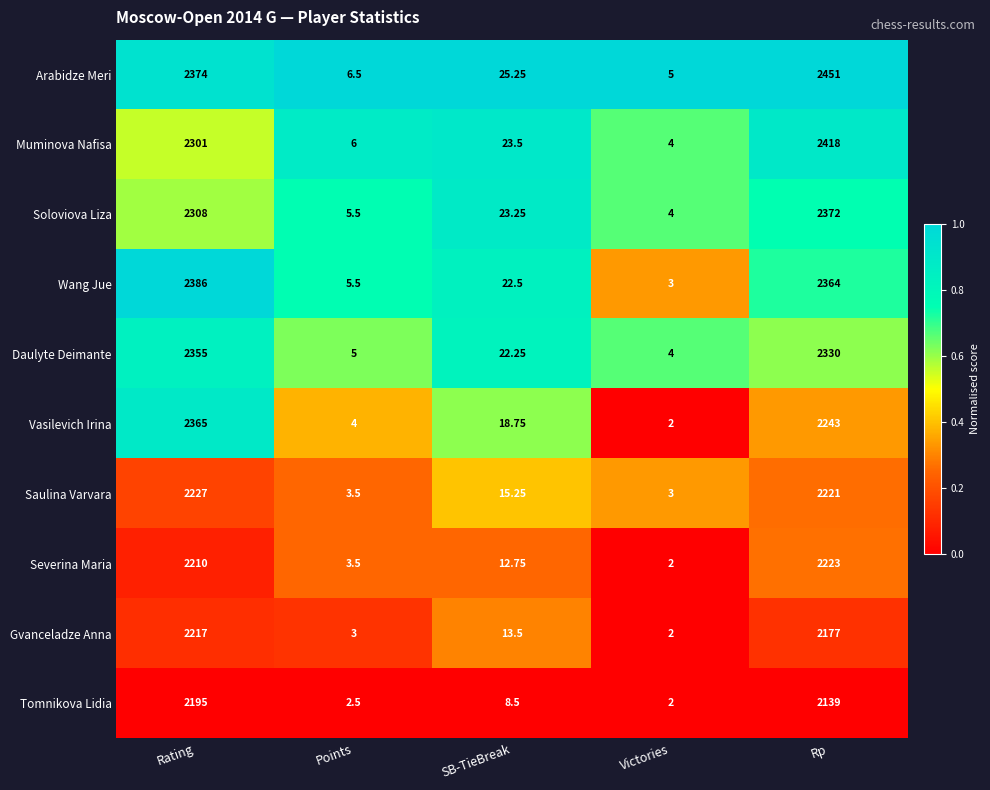

How many categories are shown in the chart?

5